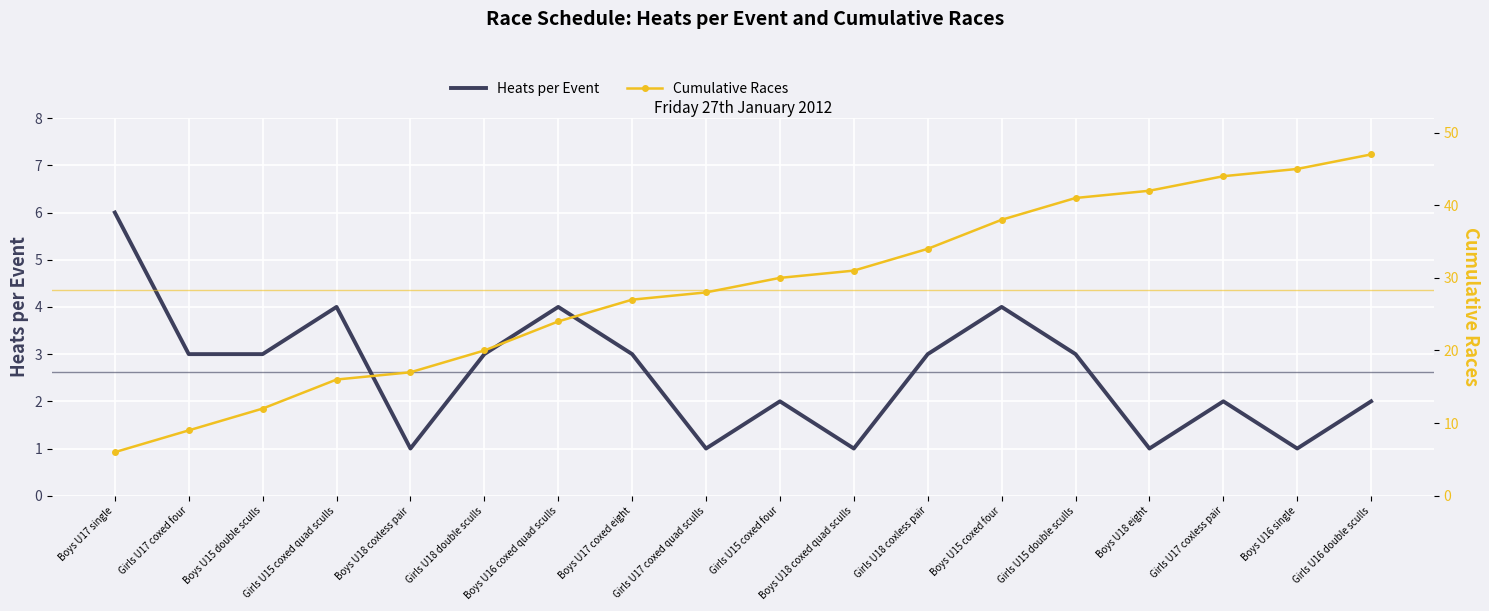

What is the label of the 14th point from the right?

Boys U18 coxless pair